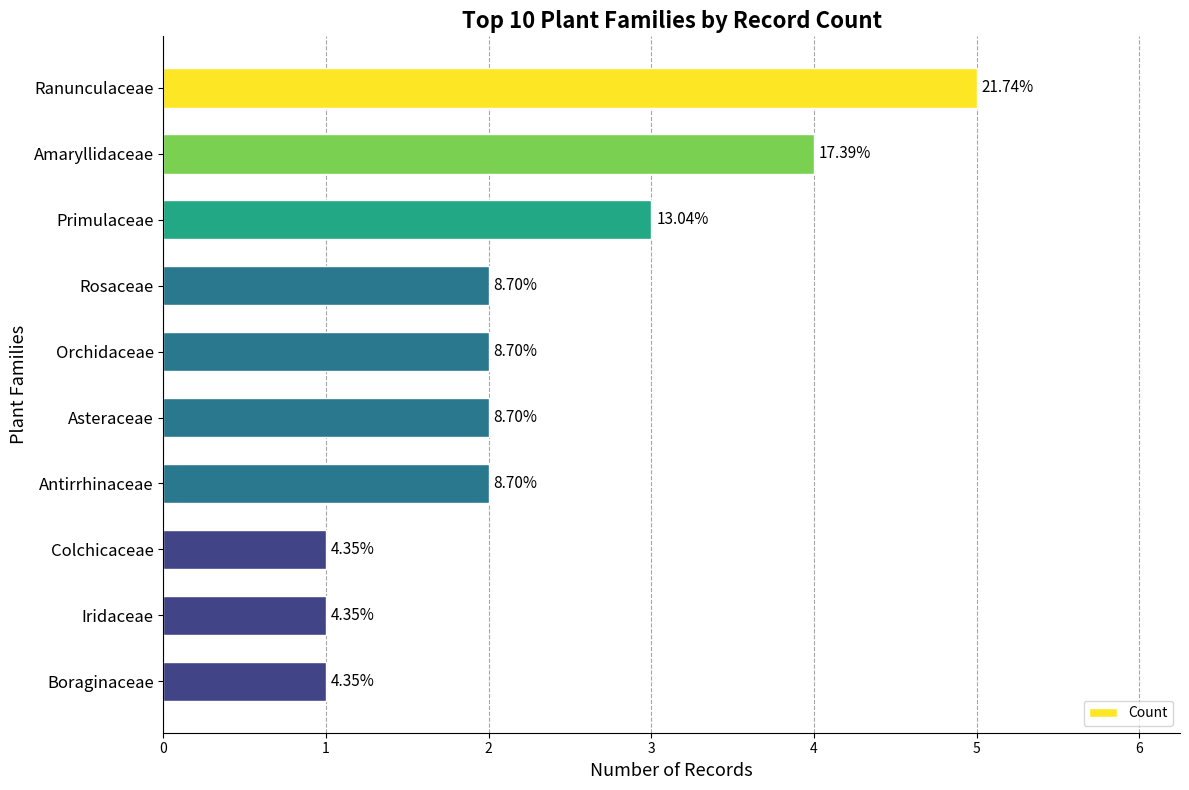

What is the difference between the maximum and minimum values?

4